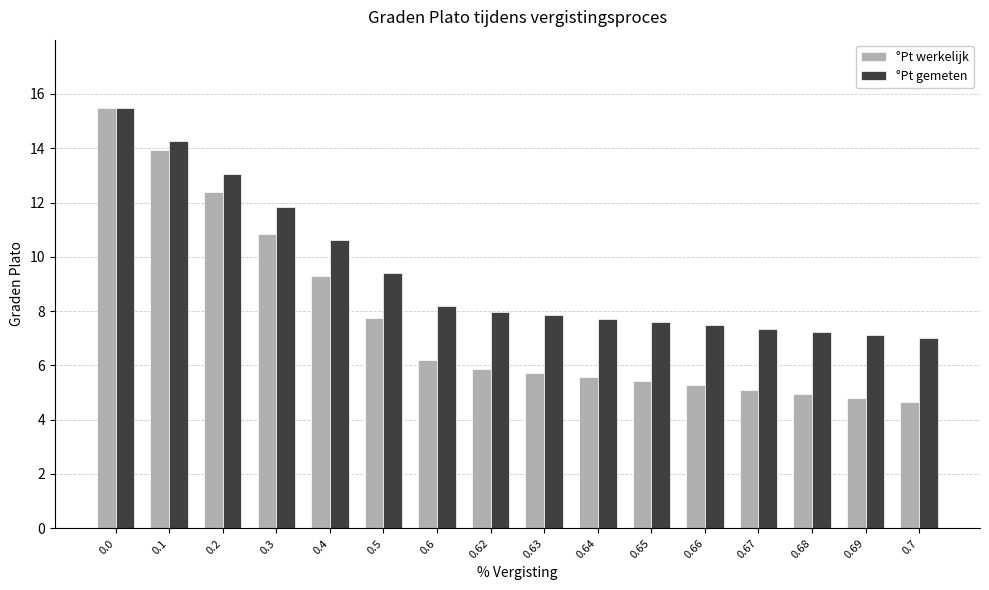

How many data points does each series have?

16